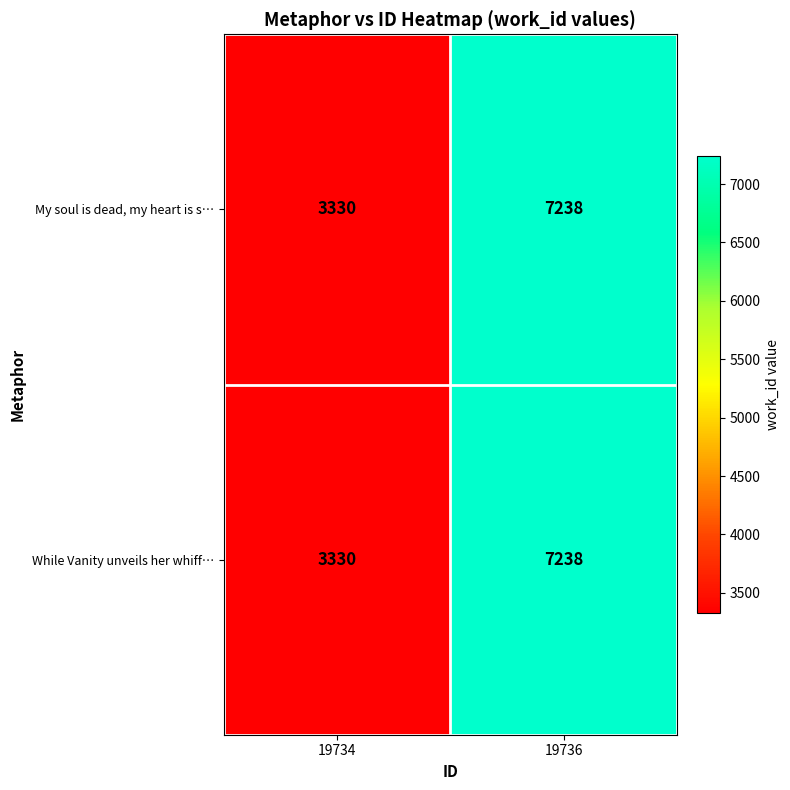

The value of My soul is dead, my heart is s… at 19734 is 5881. True or false?

False